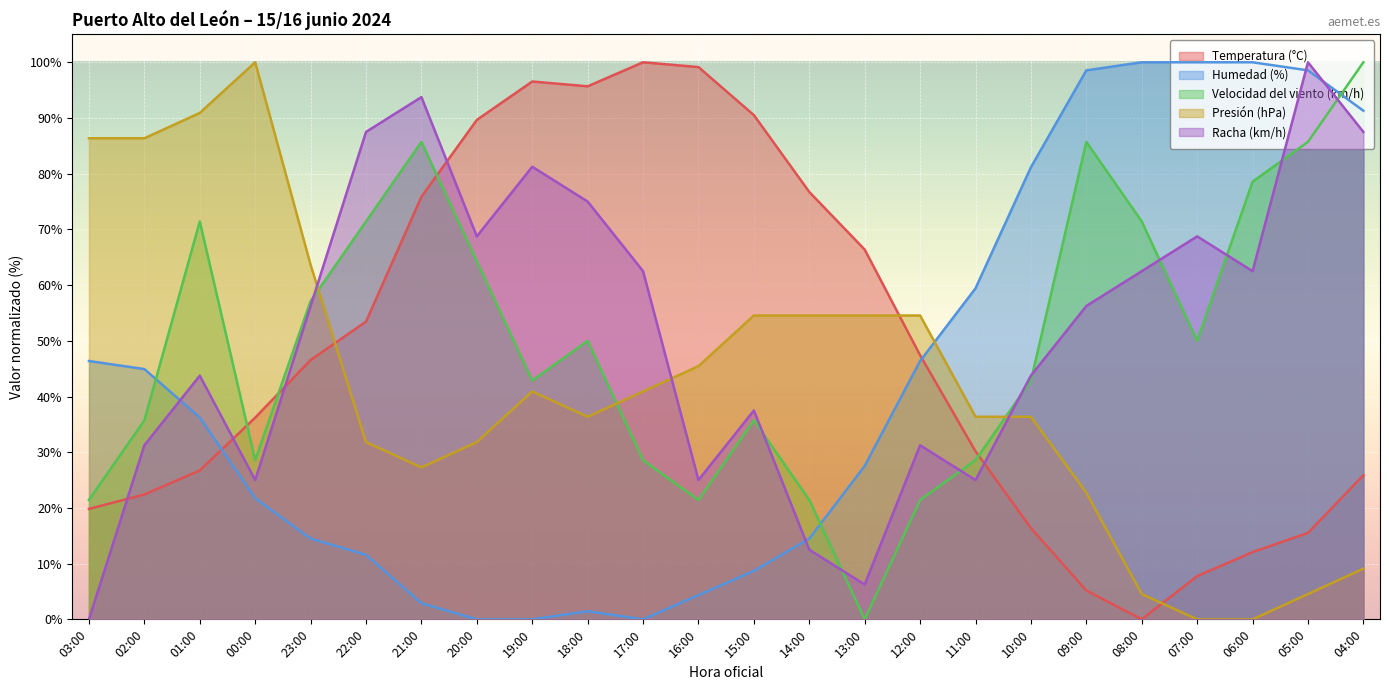

Is it true that Velocidad del viento (km/h) equals 7.4 at 14:00?

False